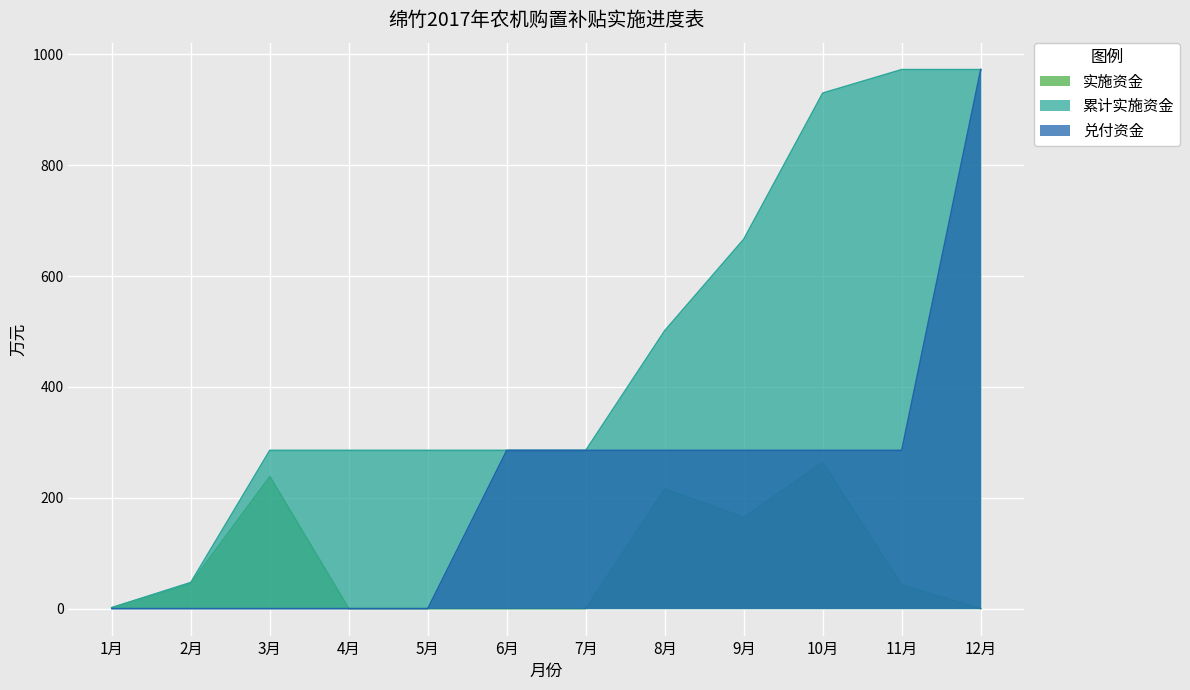

What is the minimum value for 累计实施资金?

1.7